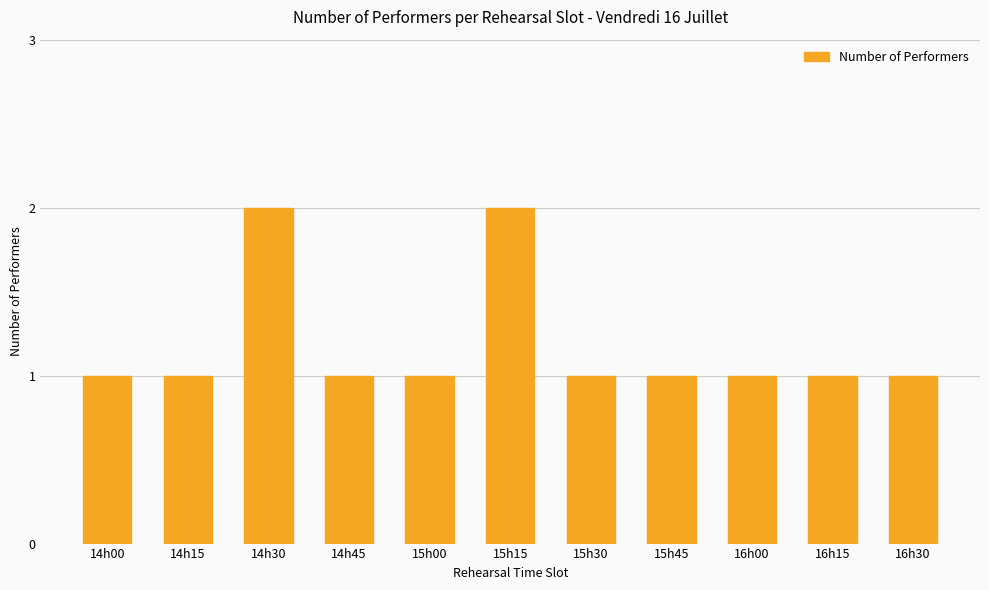

True or false: the data shows 1 at 16h00.

True